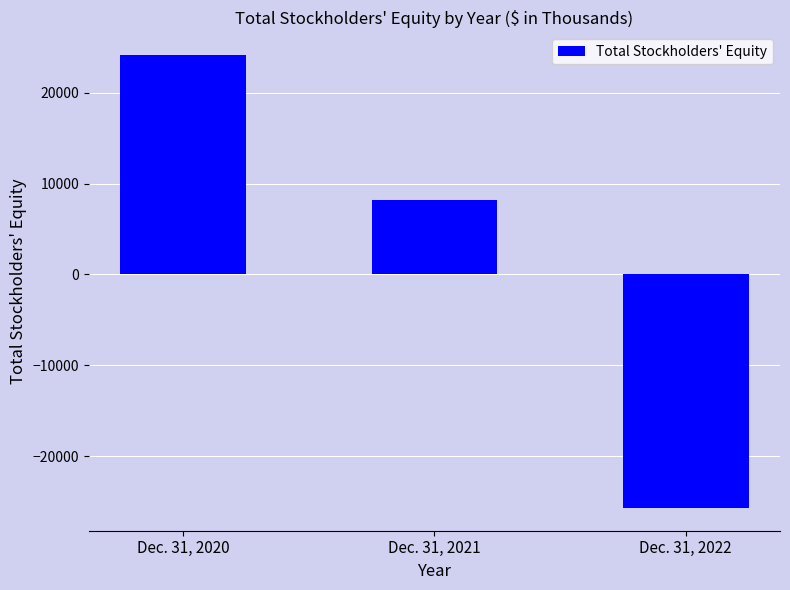

What is the average value?

2226